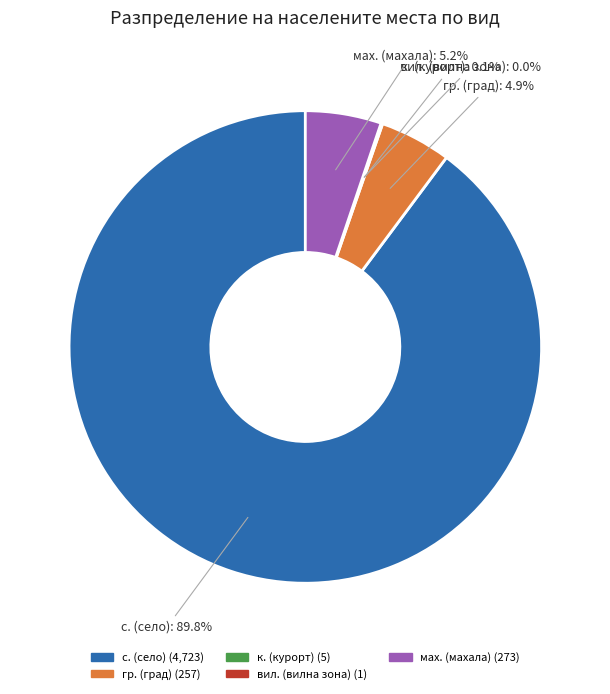

What is the largest slice in the pie chart?

с. (село)